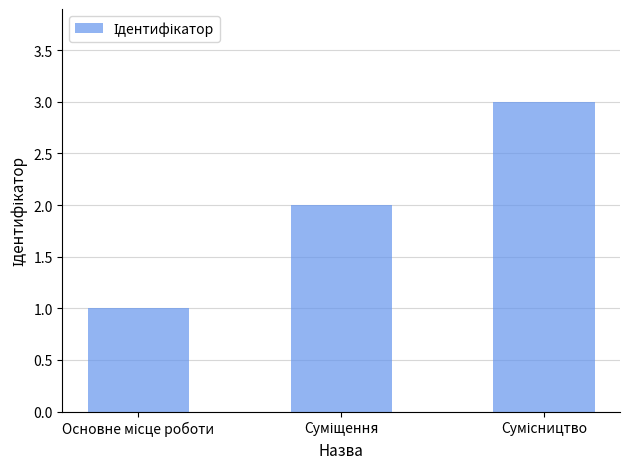

What is the difference between the maximum and minimum values?

2